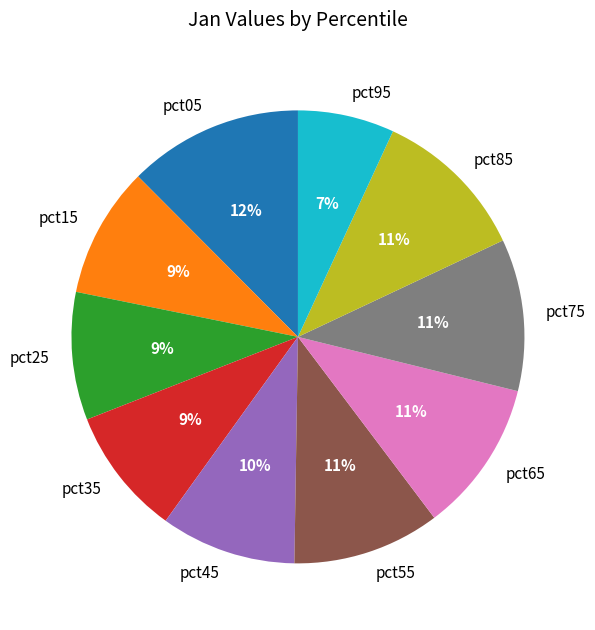

What is the ratio of the value at pct45 to the value at pct25?

1.1